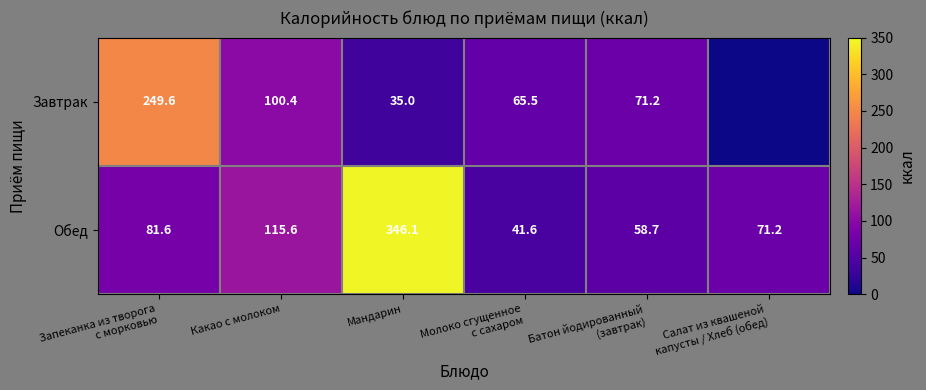

What is the total value across all series at Салат из квашеной
капусты / Хлеб (обед)?

71.2